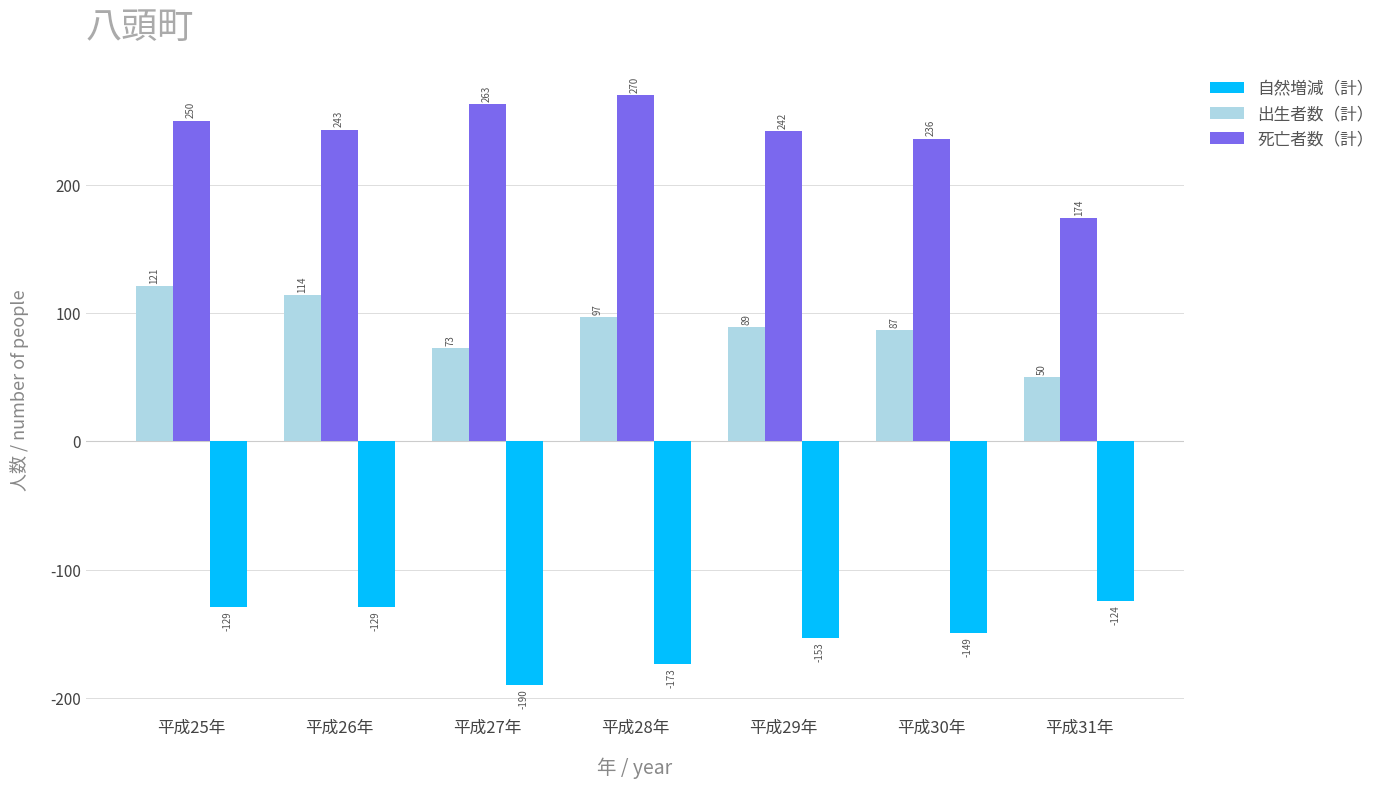

Reading left to right, what are all the values shown in this chart?

自然増減（計）: -129	-129	-190	-173	-153	-149	-124
出生者数（計）: 121	114	73	97	89	87	50
死亡者数（計）: 250	243	263	270	242	236	174